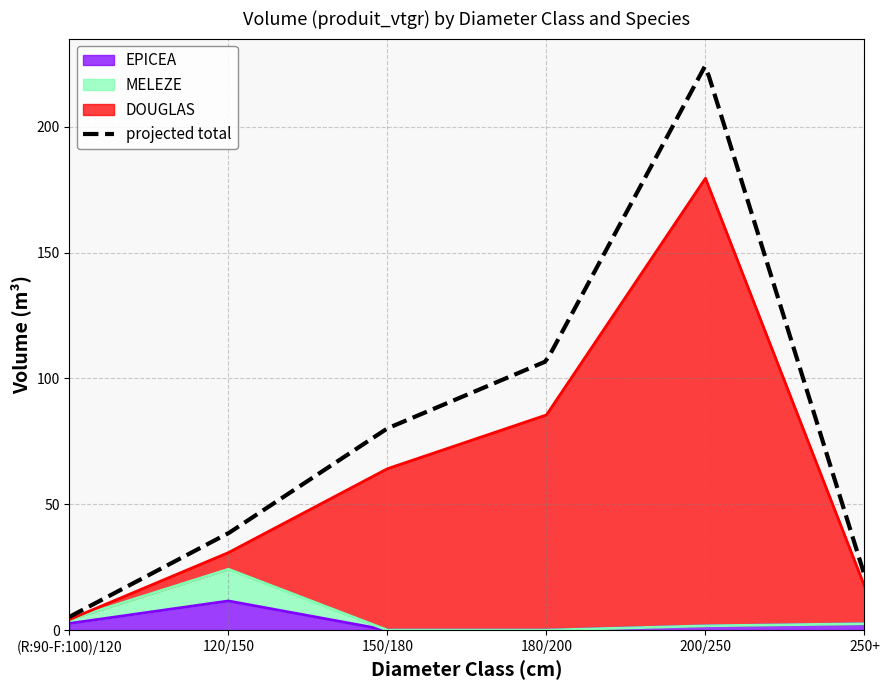

What is the total value across all series at 120/150?

66.6